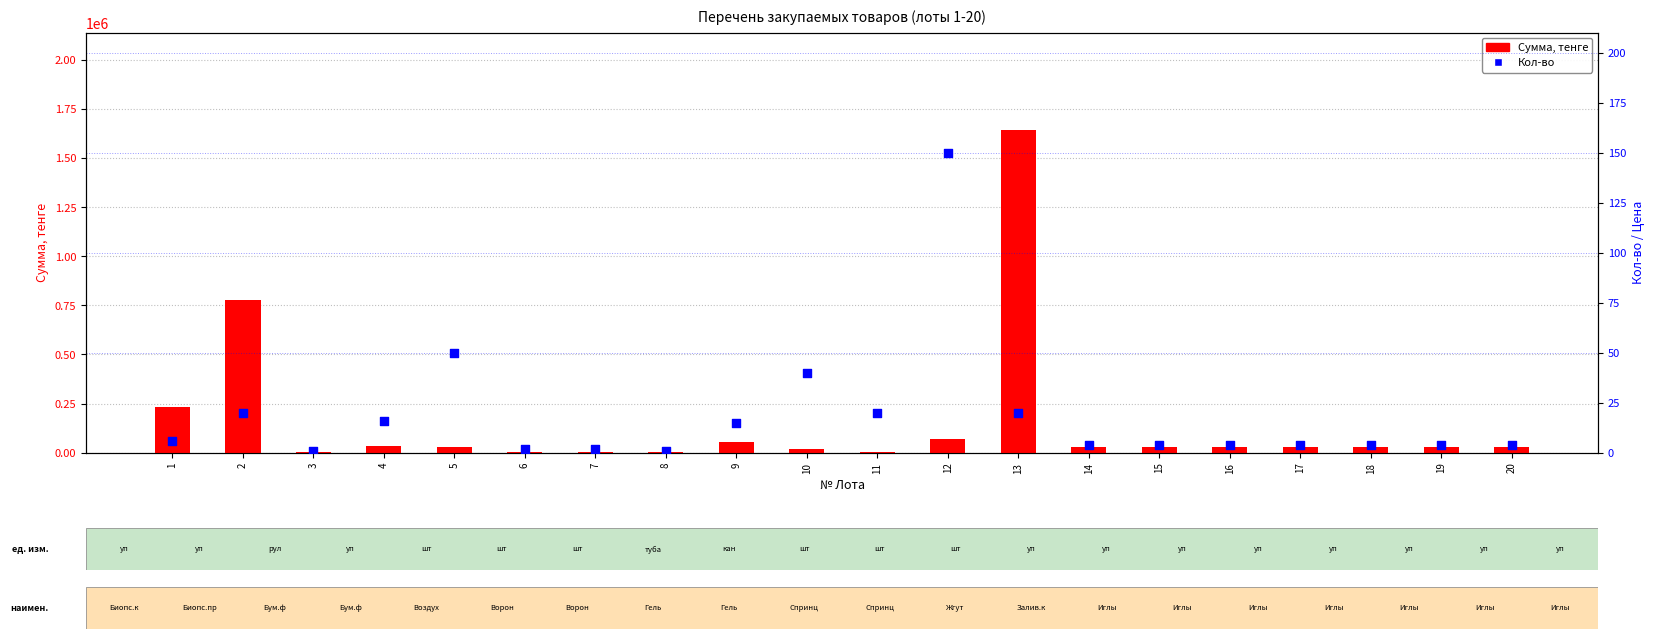

At how many categories does at least one series exceed 1416206?

1